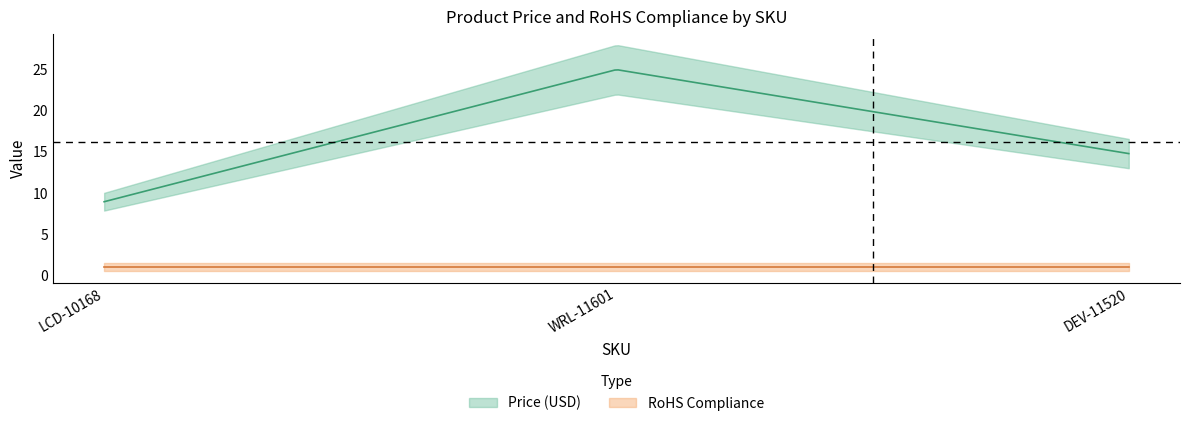

At which label does Price (USD) reach its peak?

WRL-11601